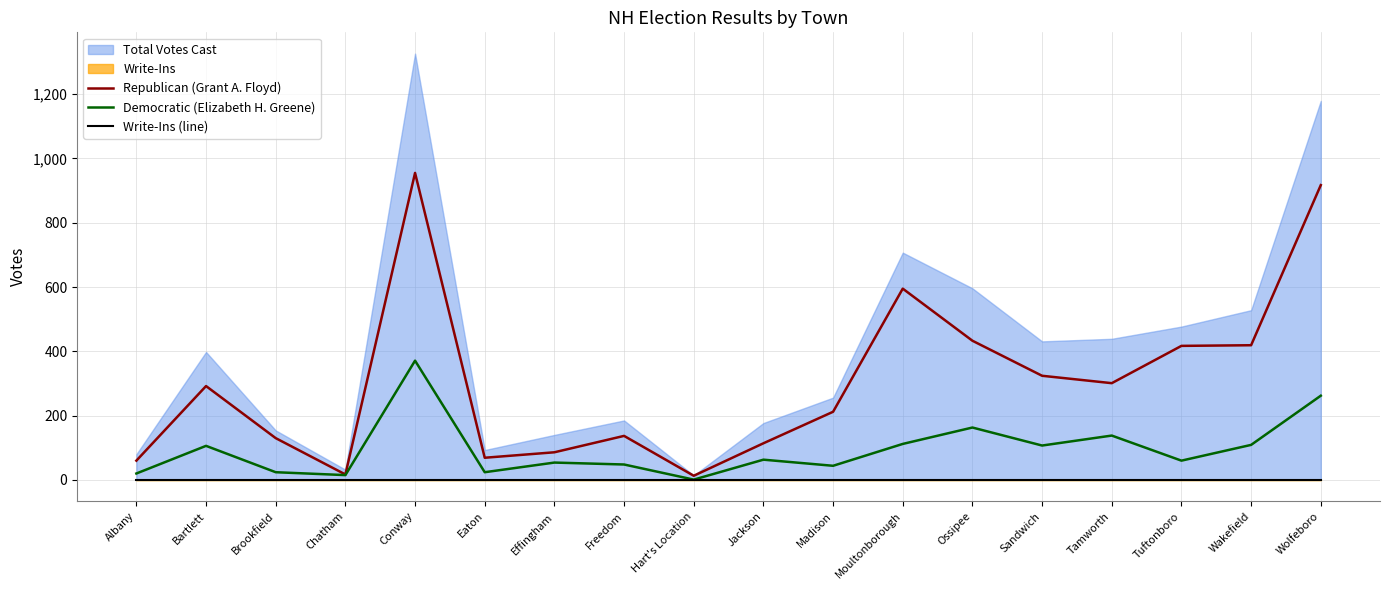

Where does the Republican (Grant A. Floyd) series first go above 292?

Conway